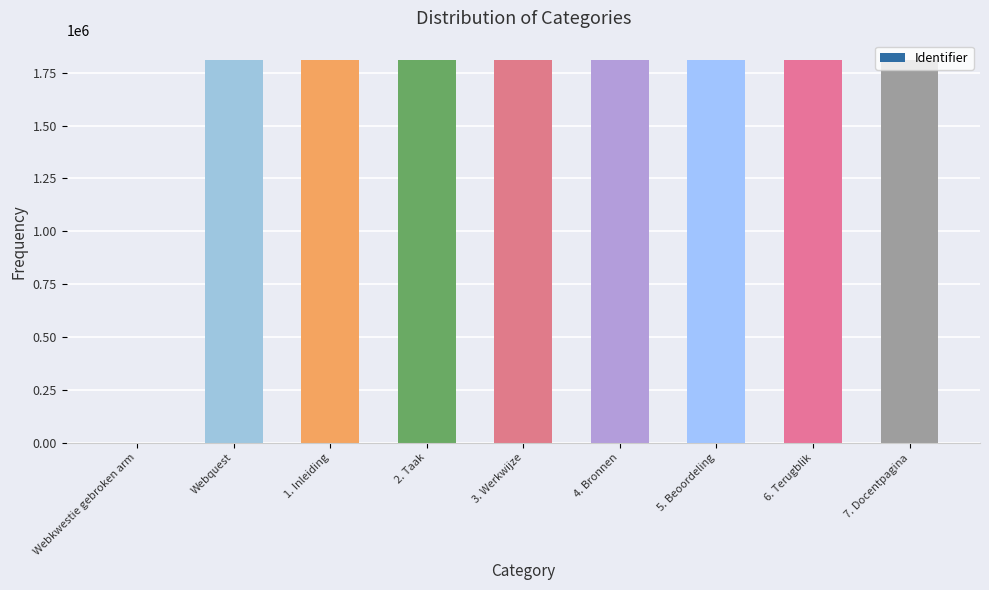

Is it true that the value at 6. Terugblik is 2358722?

False